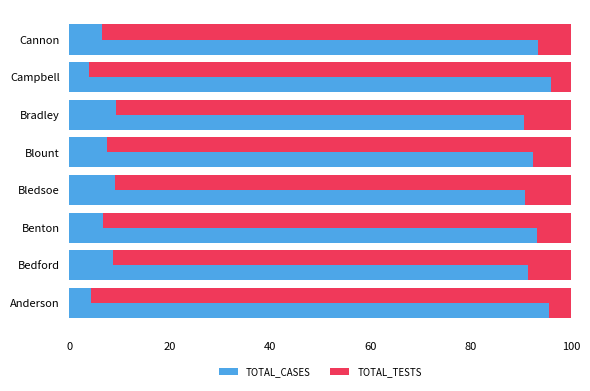

Reading left to right, list all the values displayed in this chart.

TOTAL_CASES: 4.4	8.6	6.7	9.1	7.5	9.3	3.9	6.5
TOTAL_TESTS: 95.6	91.4	93.3	90.9	92.5	90.7	96.1	93.5